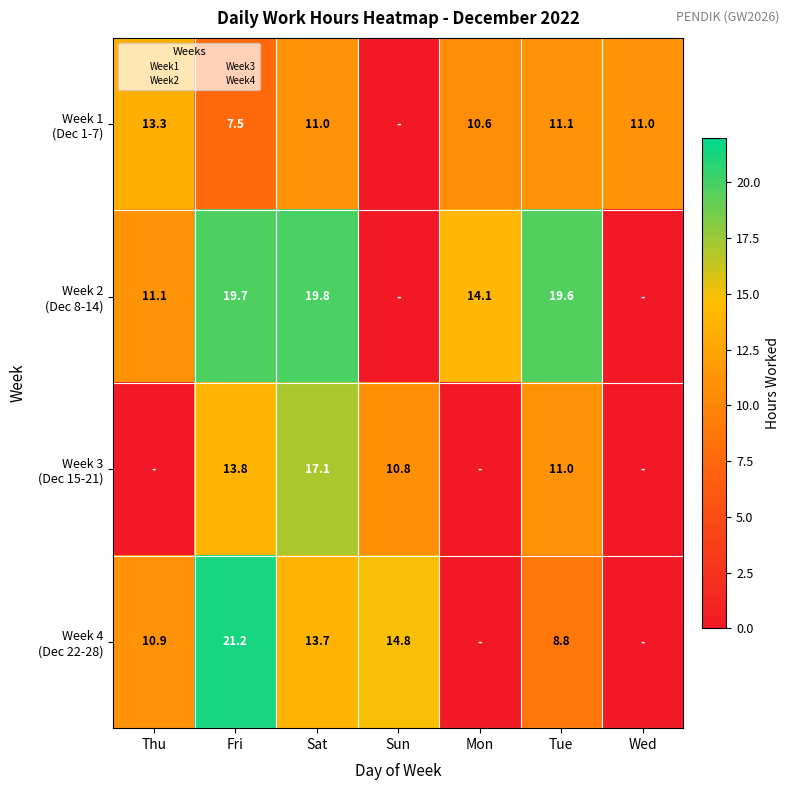

Which has a higher value, Mon or Fri?

Mon